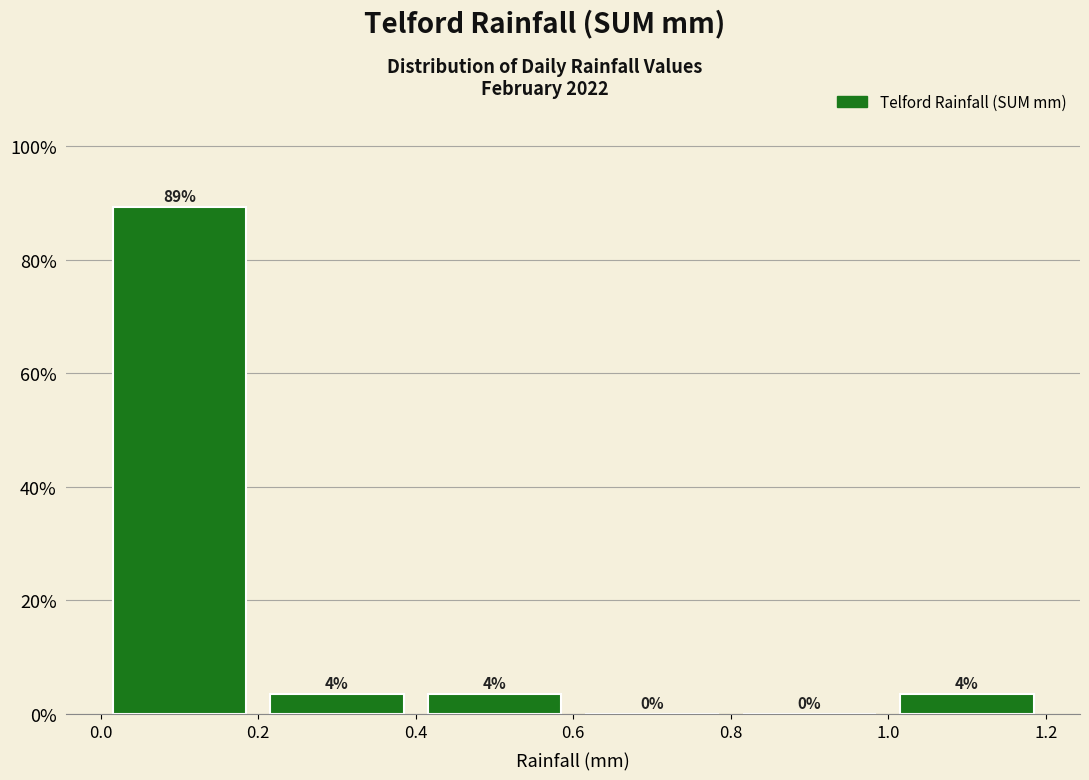

Which range on the x-axis has the tallest bar?

0.0 to 0.2